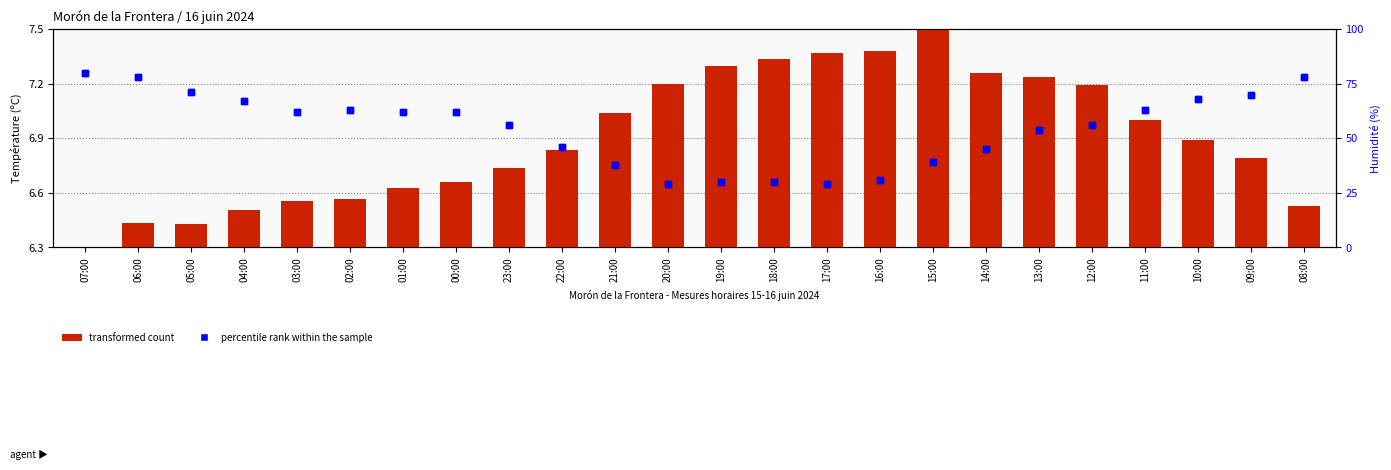

Which series changed the most between 22:00 and 15:00?

Humidité (%)